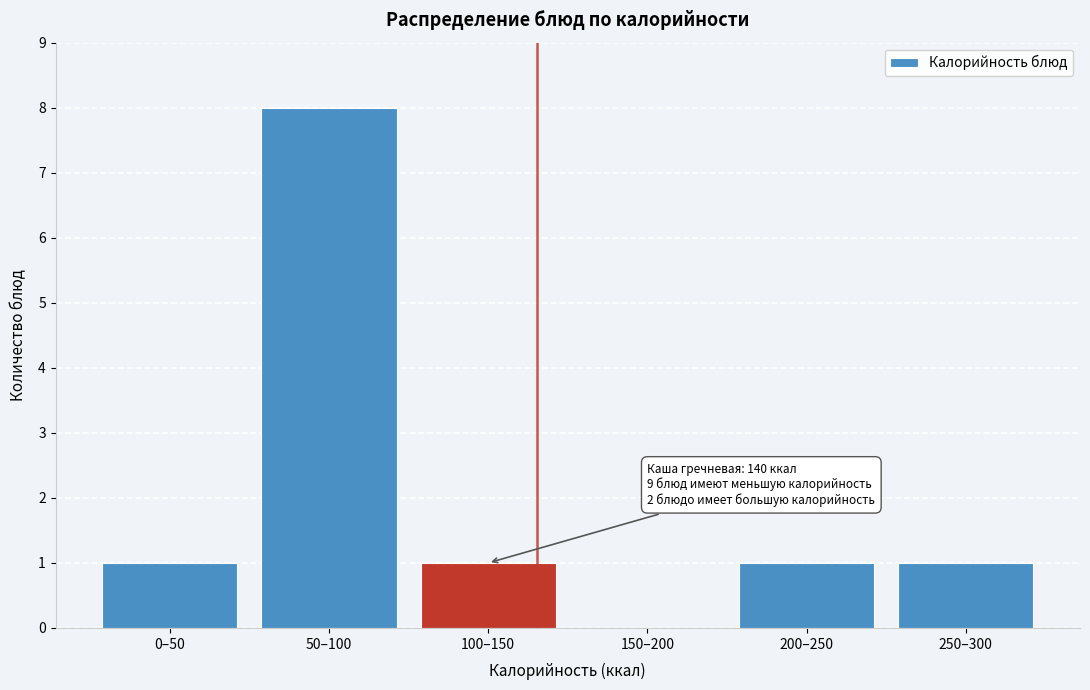

Reading left to right, list all the values displayed in this chart.

0–50=1	50–100=8	100–150=1	150–200=0	200–250=1	250–300=1